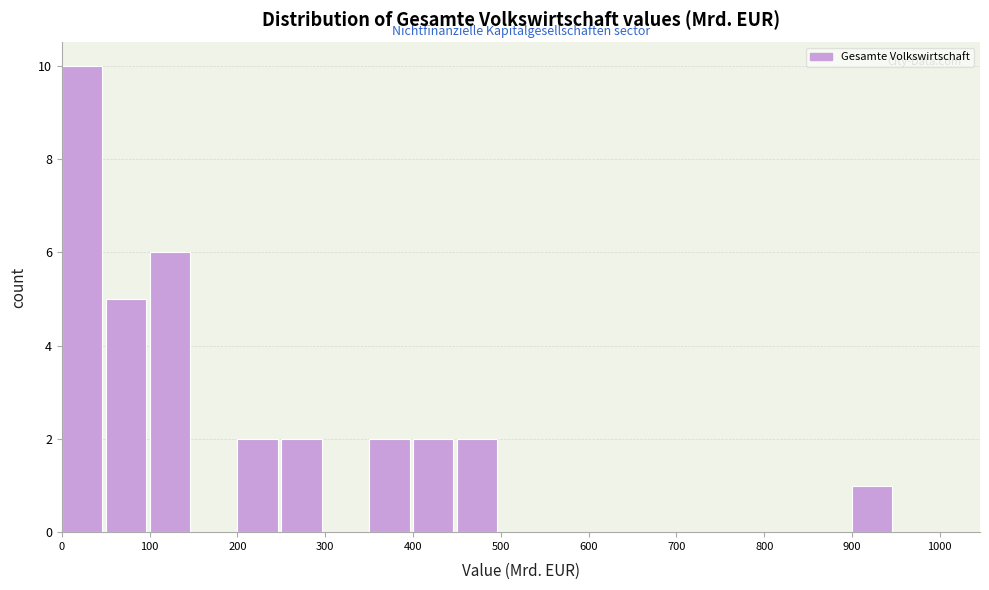

How tall is the bar that spans 250 to 300 on the x-axis? The values are not printed on the chart, so give them approximately, as read against the axis.

2